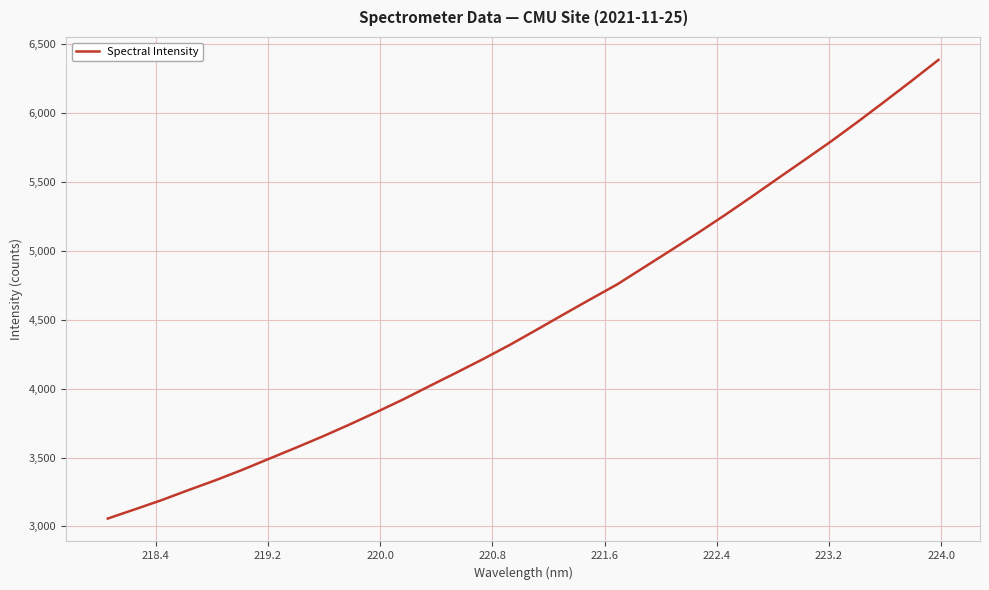

What is the greatest value displayed?

6386.8